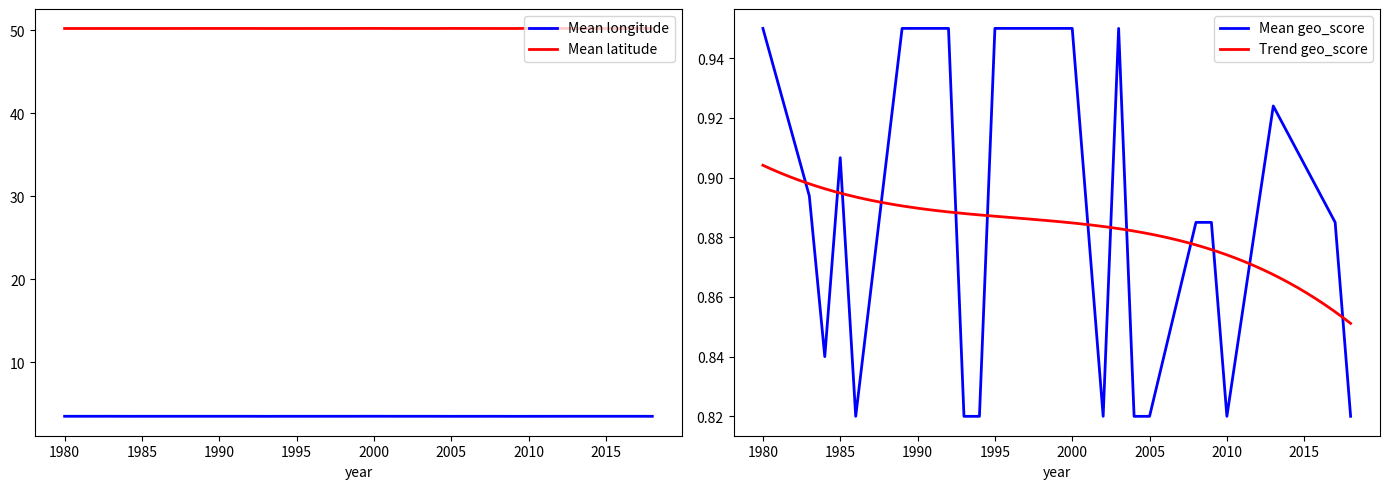

What is the sum of all mean_geo_score values?

35.9